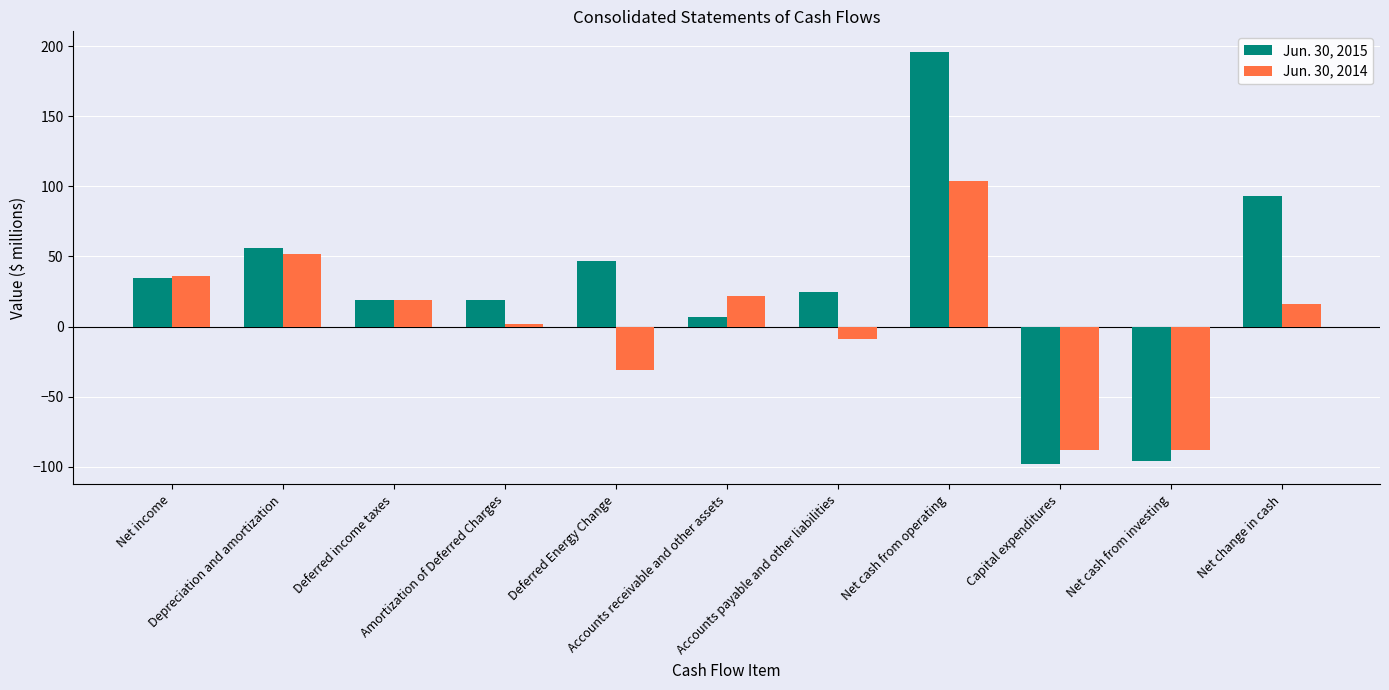

What are all the series names shown in the legend?

Jun. 30, 2015, Jun. 30, 2014